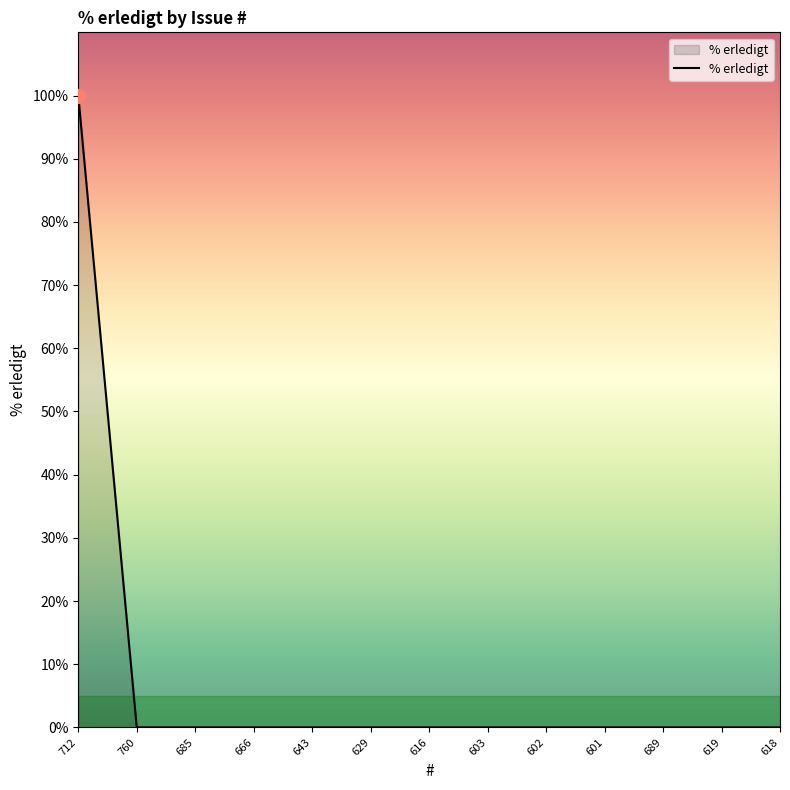

What position from the left is 689?

11